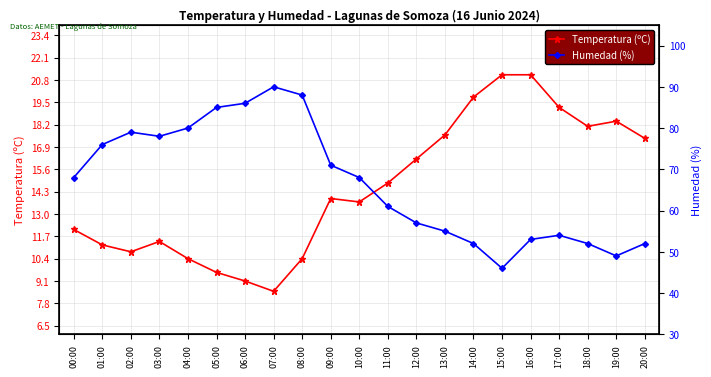

True or false: Humedad (%) and Temperatura (ºC) cross at least once.

False